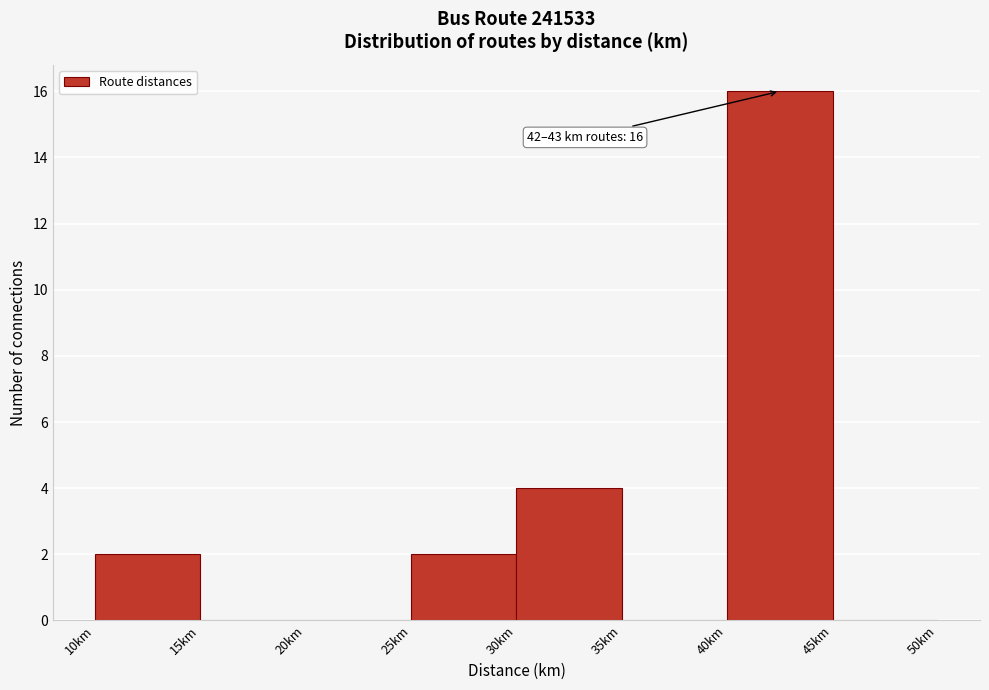

Over which range of the x-axis is the bar tallest?

40 to 45